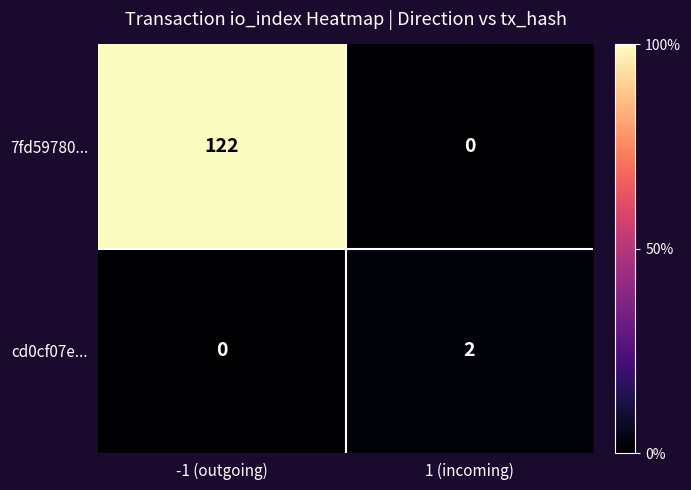

How many categories are shown in the chart?

2